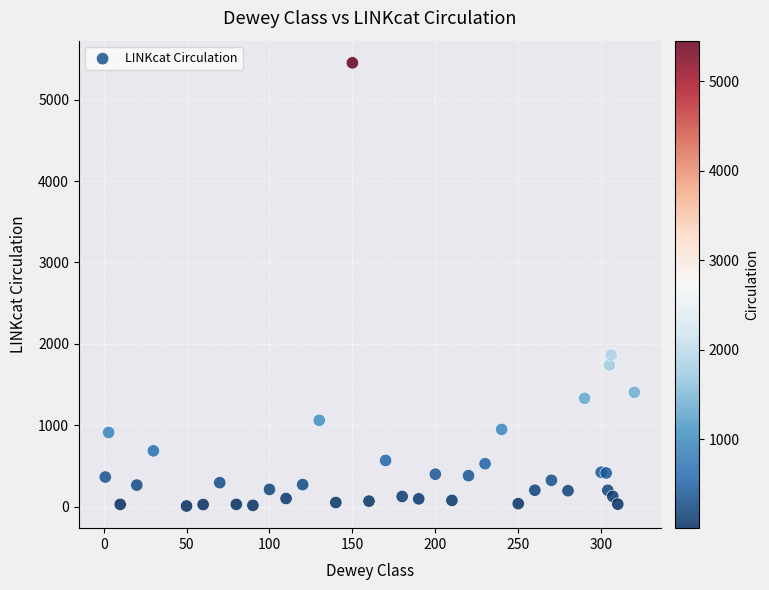

What Y value in the scatter plot is closest to 2730?

1863